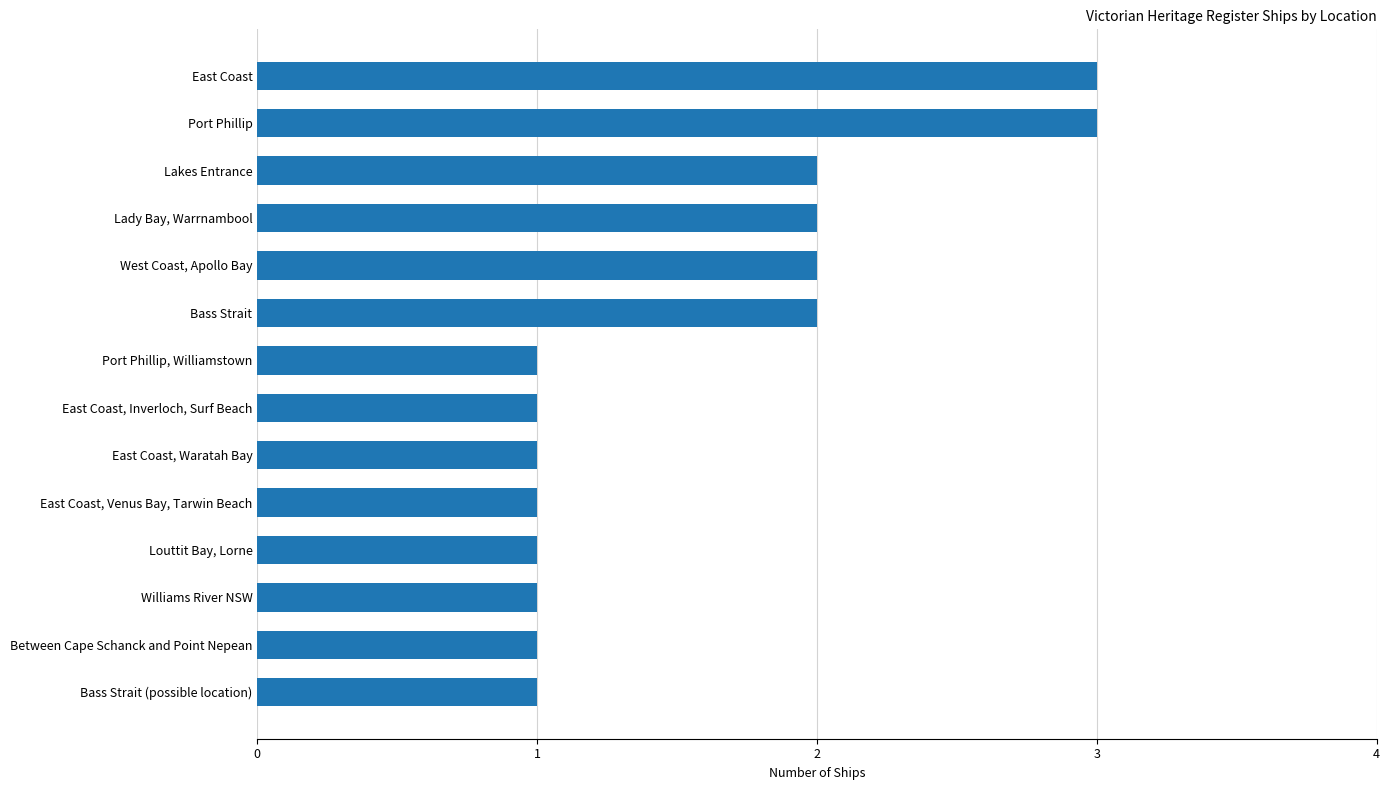

True or false: the data shows 0 at Williams River NSW.

False